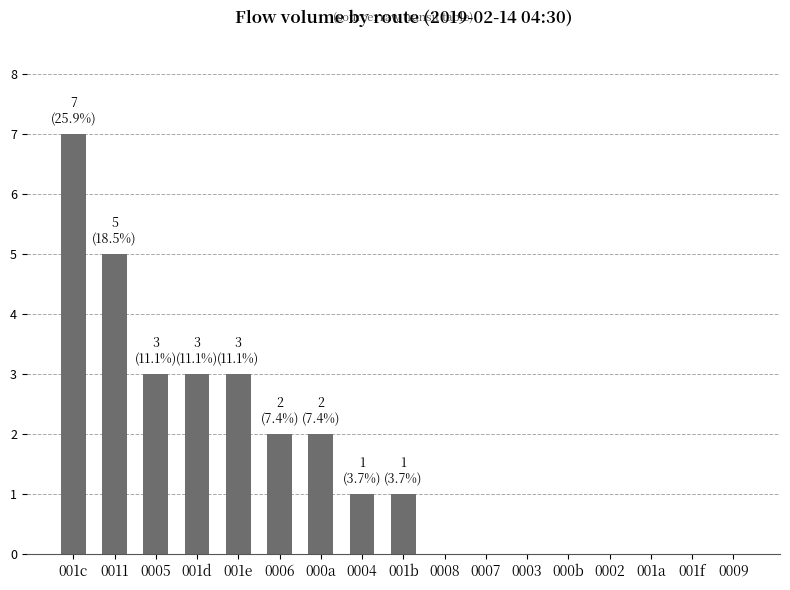

The chart shows a value of 0 at 000b. True or false?

True